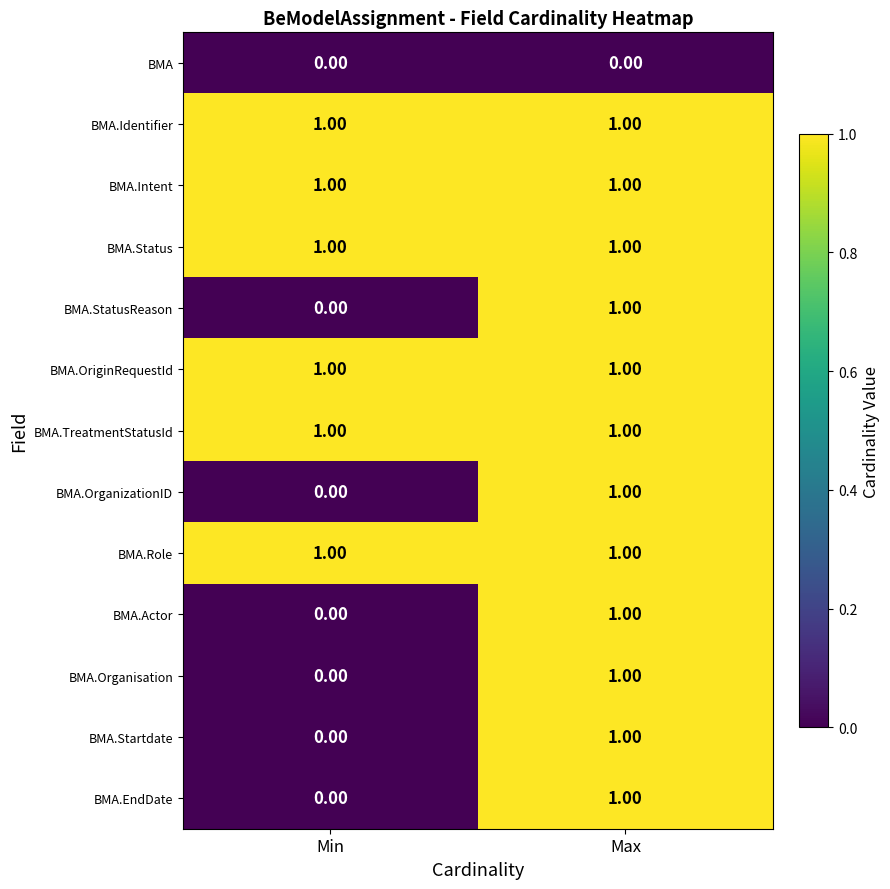

At which category is the sum across all series the highest?

Max